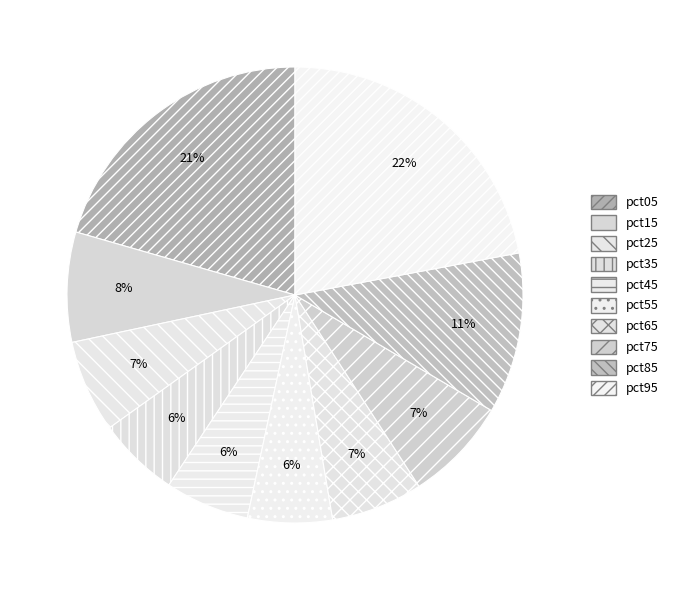

Which category has the biggest portion of the pie?

pct95